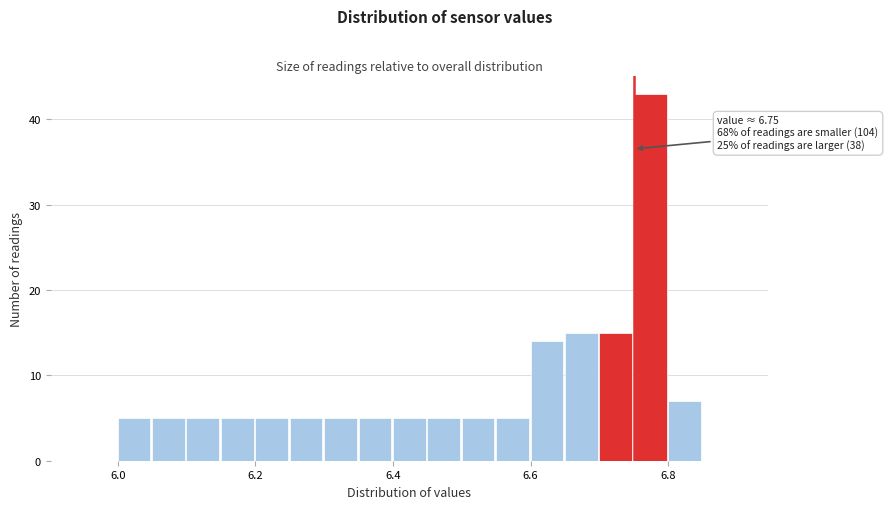

Around what value on the x-axis is the tallest bar? Give the approximate position of its centre, as read against the axis.

6.78